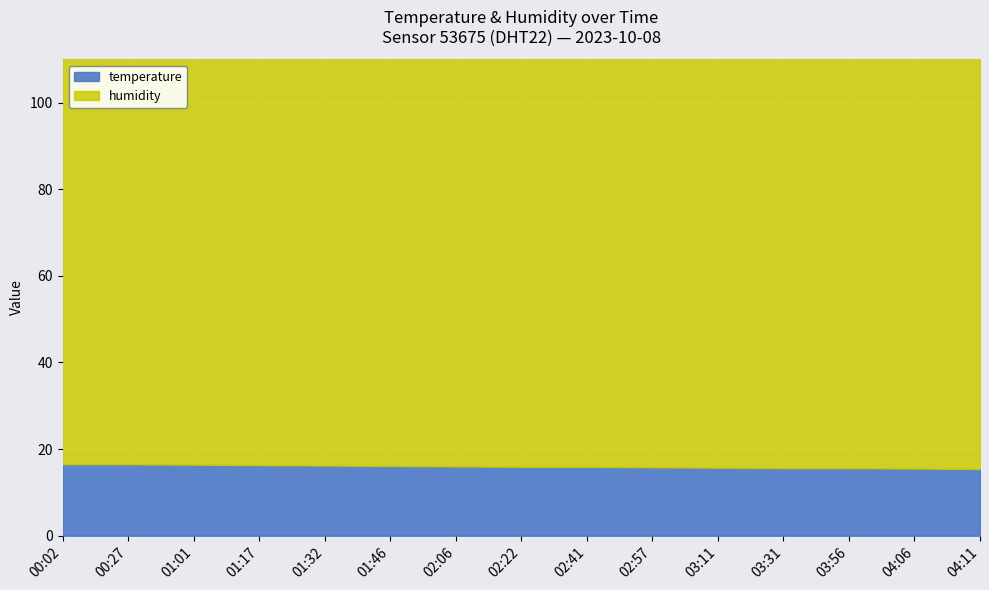

Which category has the highest value in the temperature series?

00:02